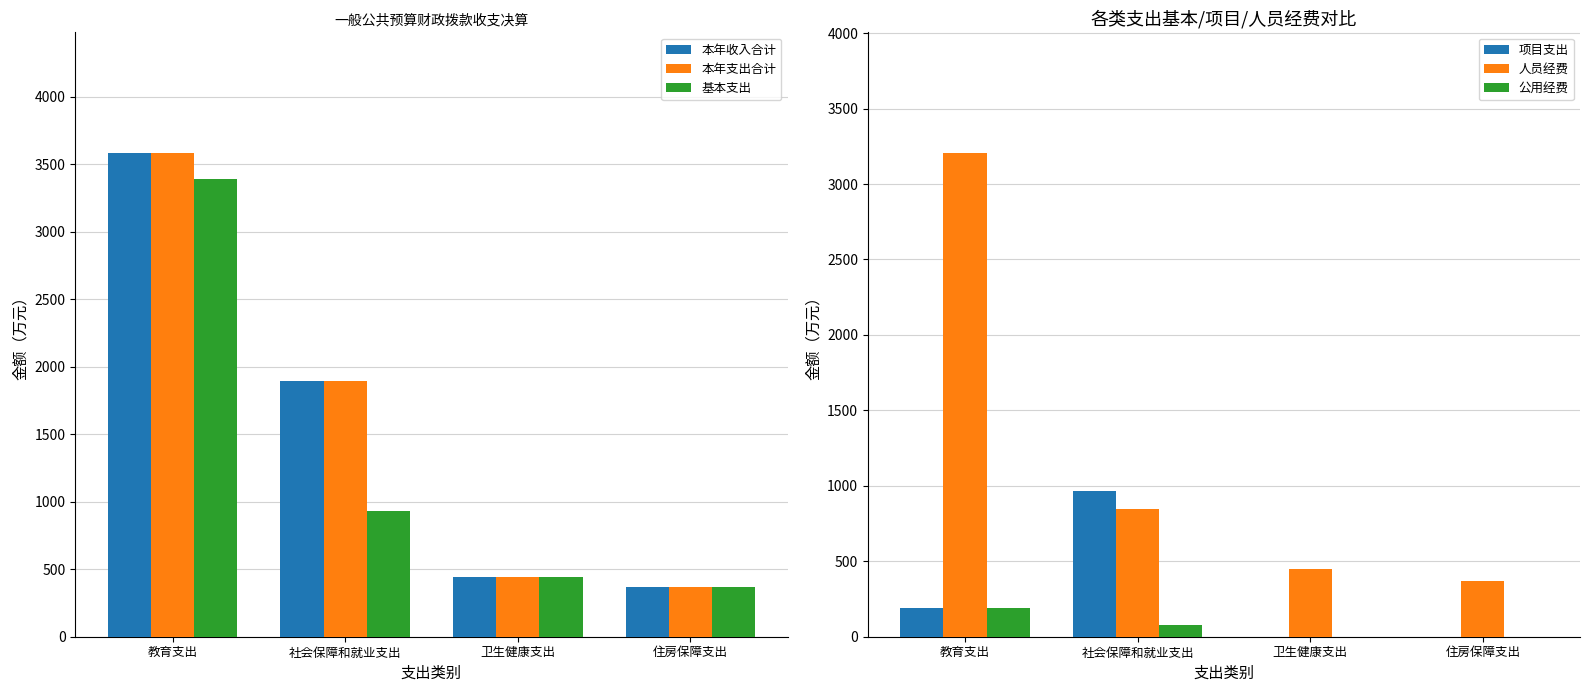

How many values in the 公用经费 series are below 79?

2